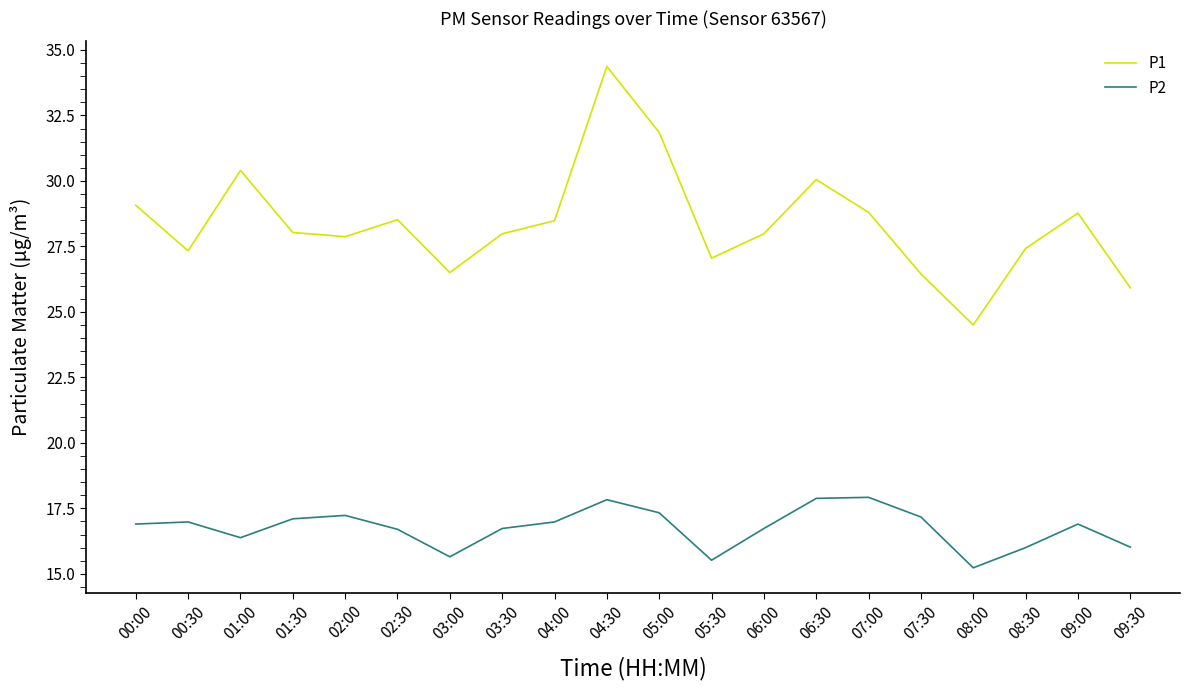

Which series has the largest total across all categories?

P1